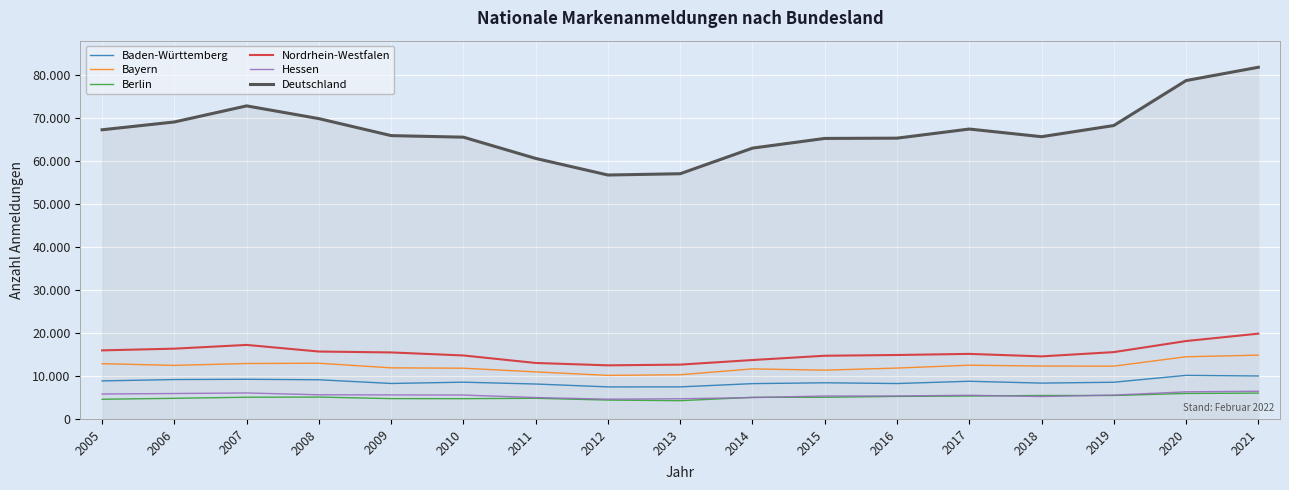

List the labels in order of Bayern value, largest first.

2021, 2020, 2008, 2007, 2005, 2017, 2006, 2018, 2019, 2009, 2016, 2010, 2014, 2015, 2011, 2013, 2012